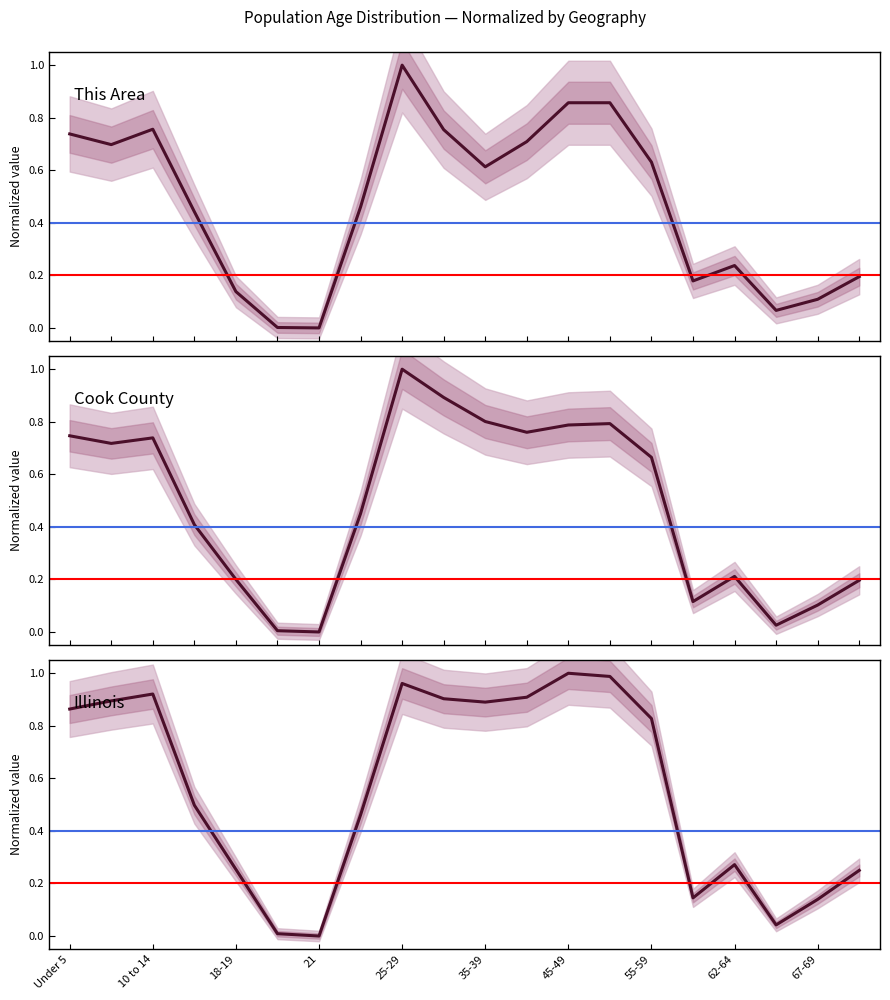

Is the value of Cook County at 22-24 greater than the value of This Area at 30-34?

No